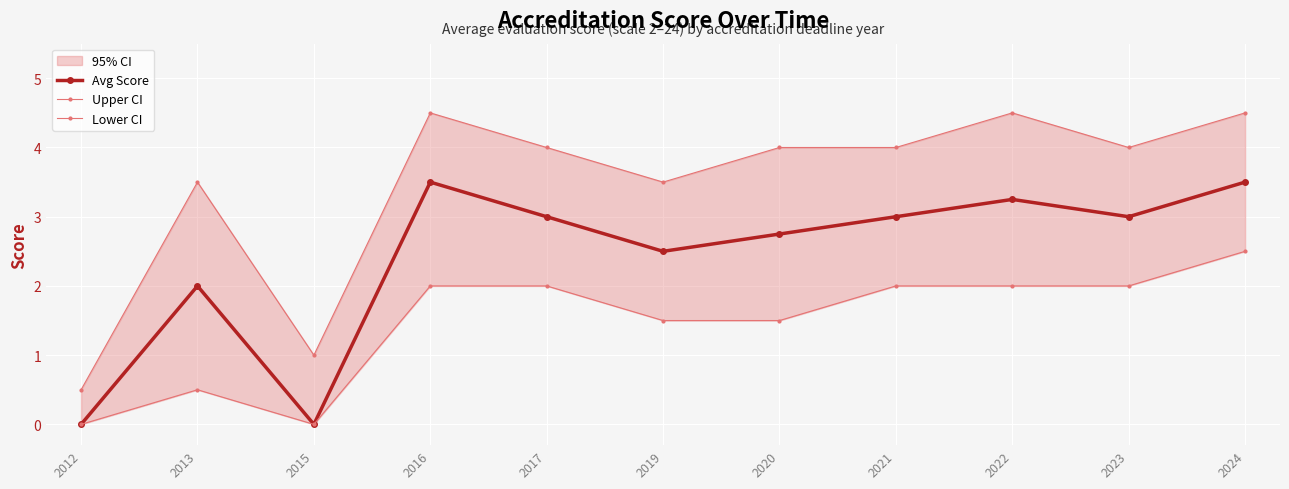

True or false: Upper CI and Lower CI intersect in this chart.

False